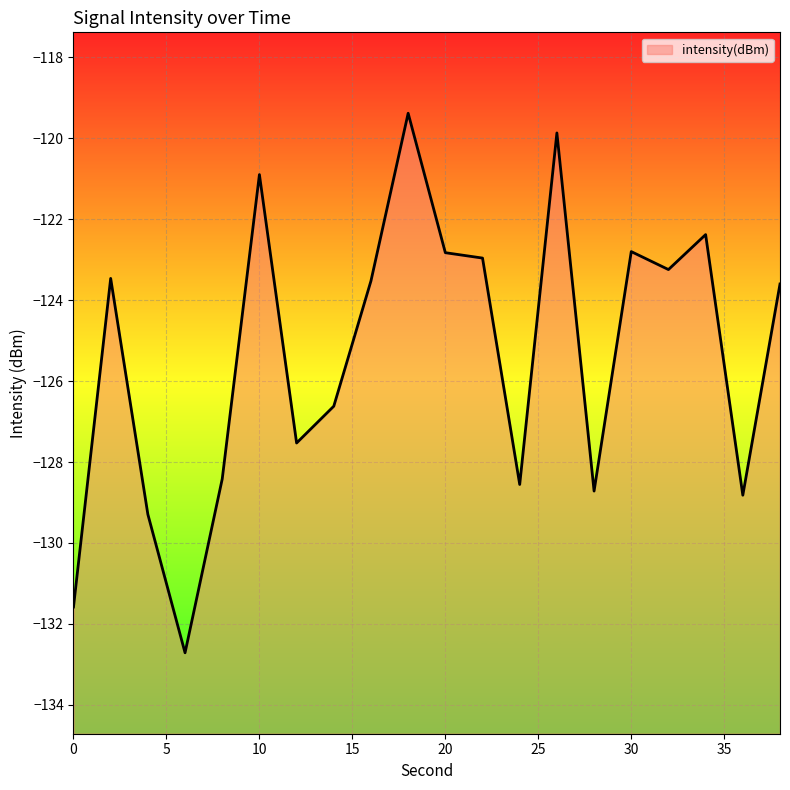

What is the sum of all values?

-2507.2